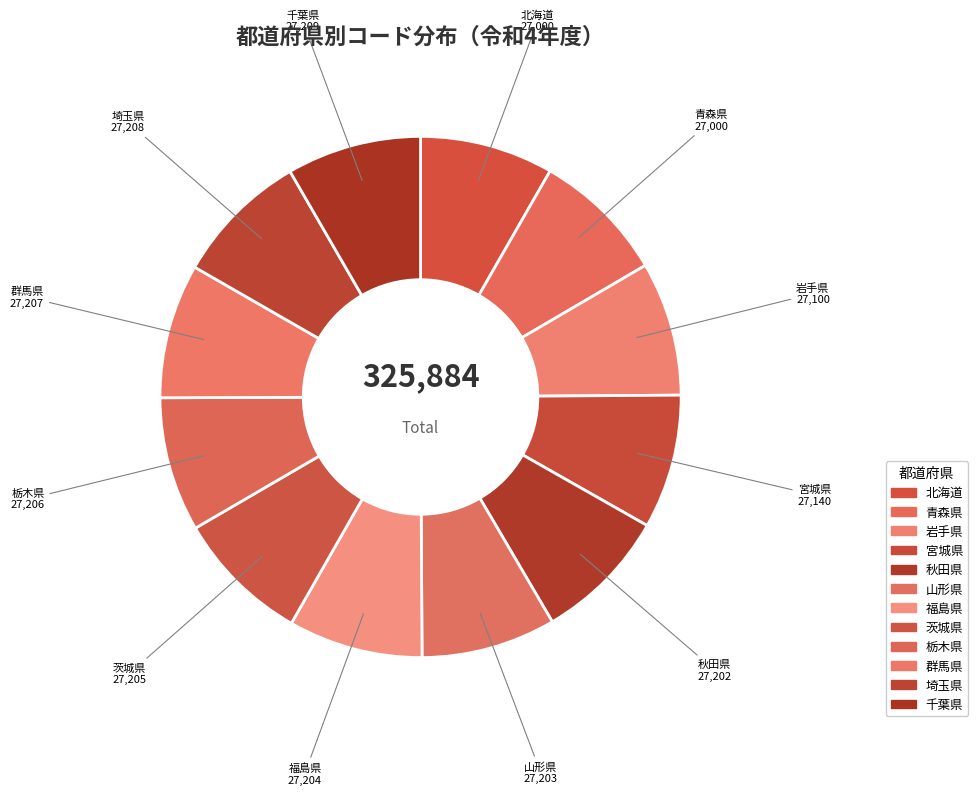

Count the number of slices in the pie.

12